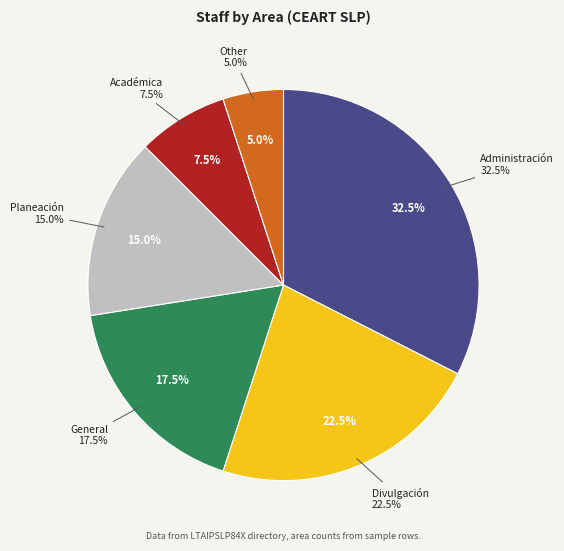

Combined, what portion of the pie is Académica and Planeación?

22.5%